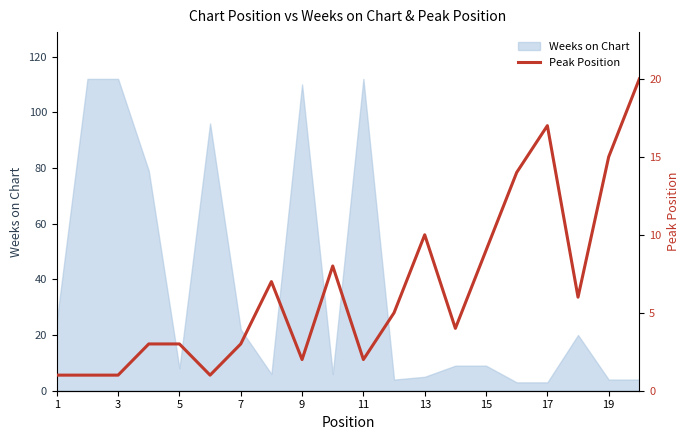

What is the maximum value for Weeks on Chart?

112